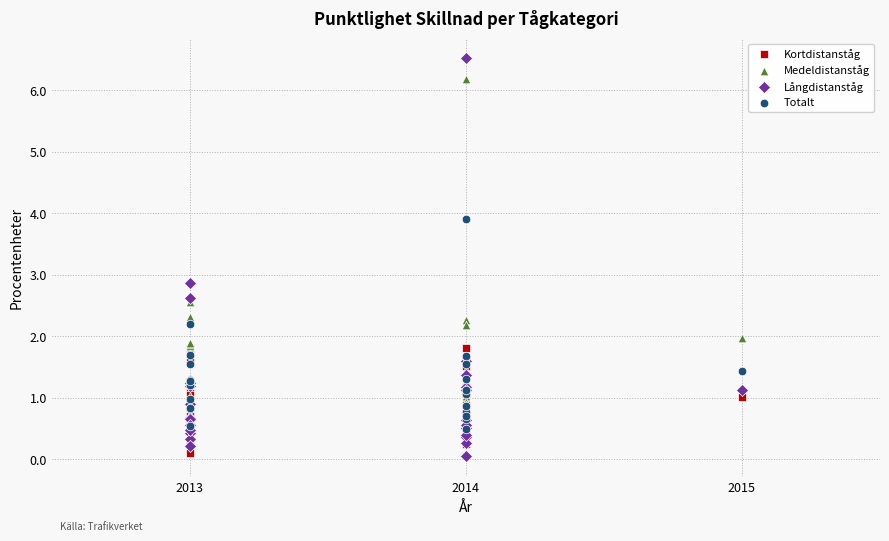

Which series has the largest Y range (max minus min)?

Långdistanståg